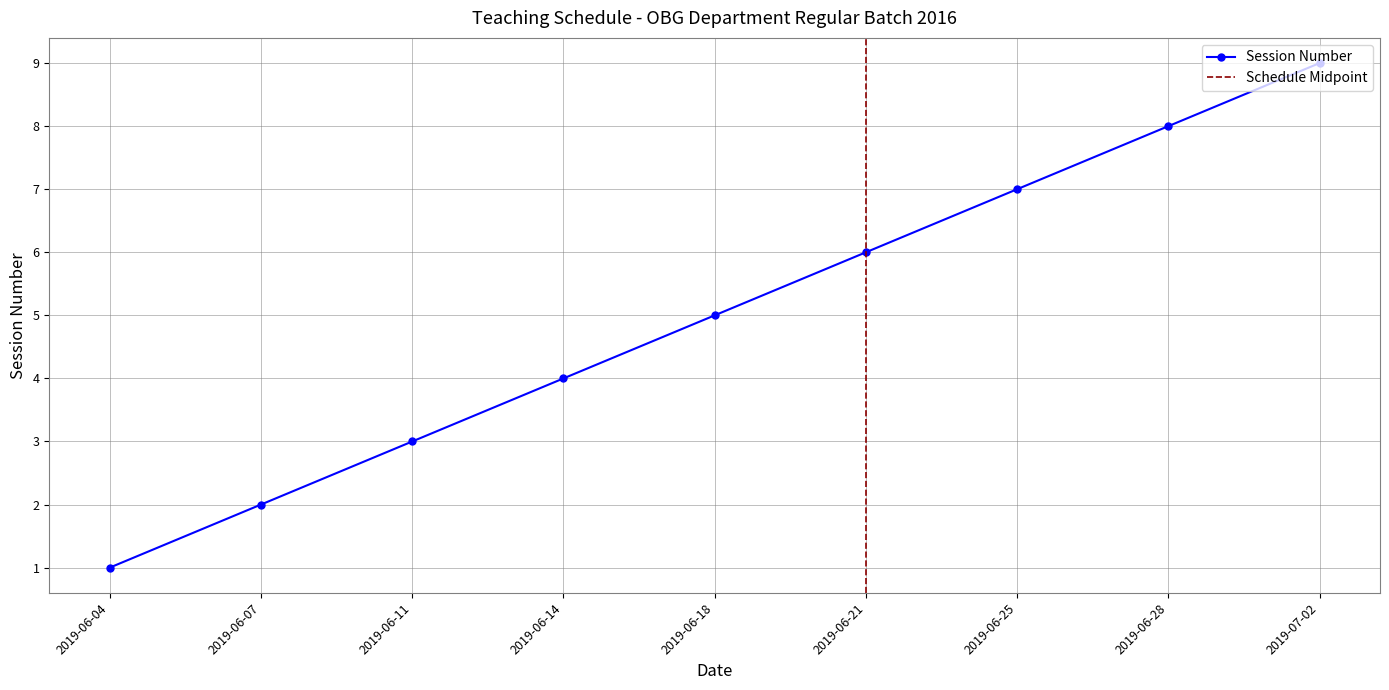

What is the label of the 7th point from the left?

2019-06-25